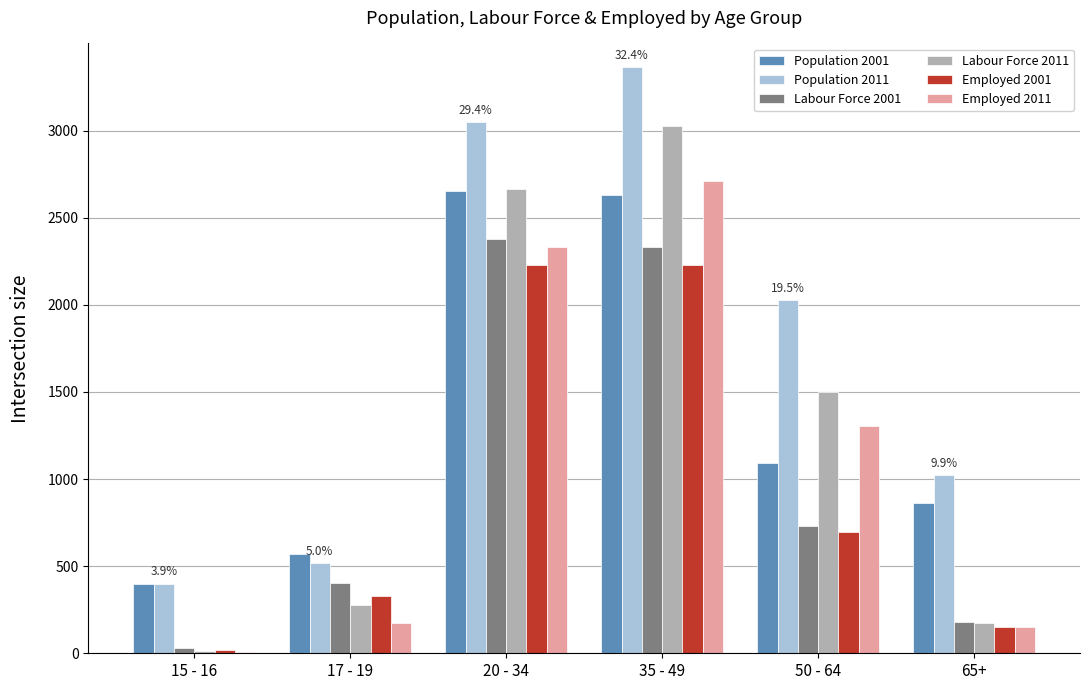

Where does the Employed 2011 series first go above 1304?

20 - 34